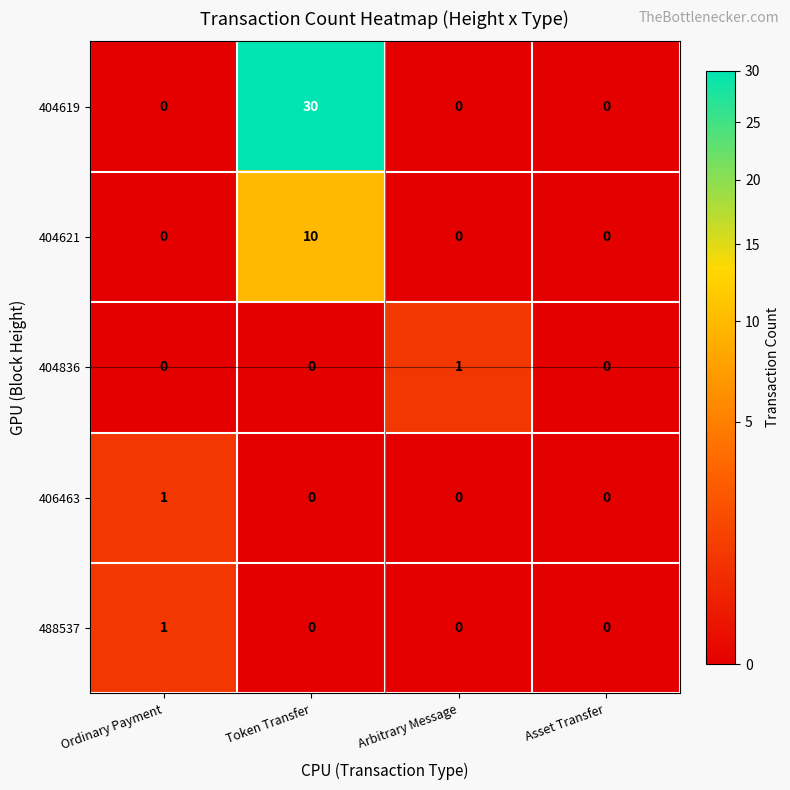

At which category is the sum across all series the highest?

Token Transfer